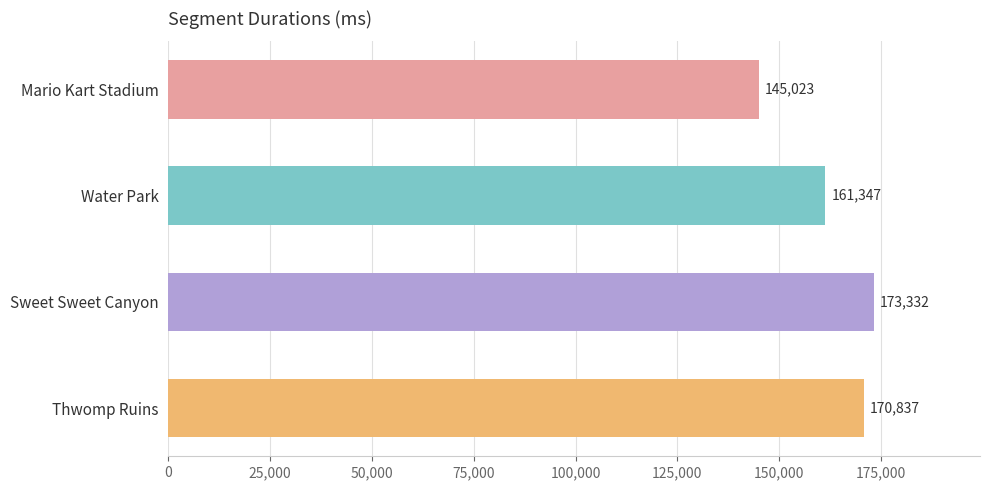

How many data points are less than 170837?

2